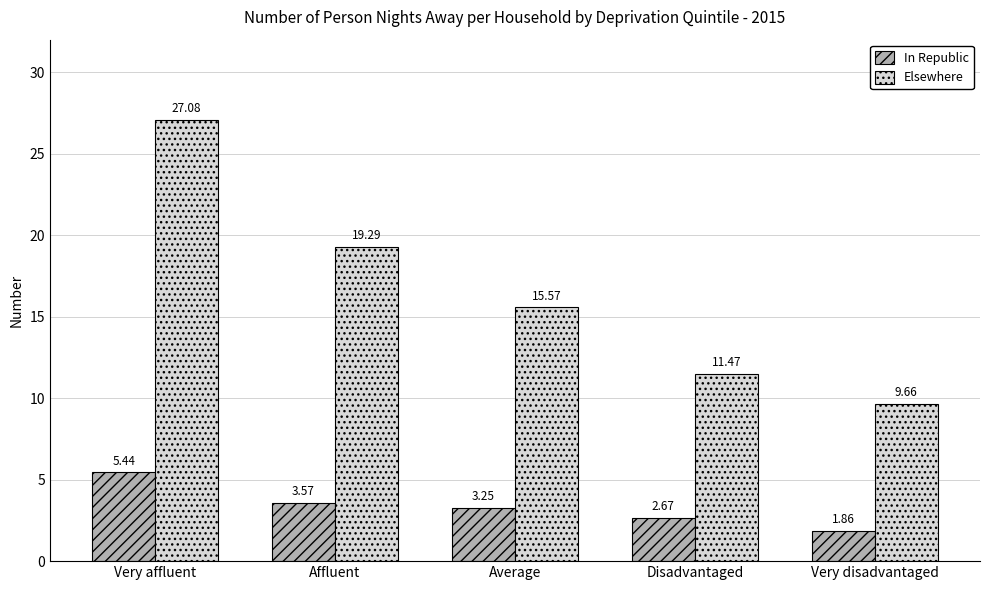

What is the average value of the In Republic series?

3.4